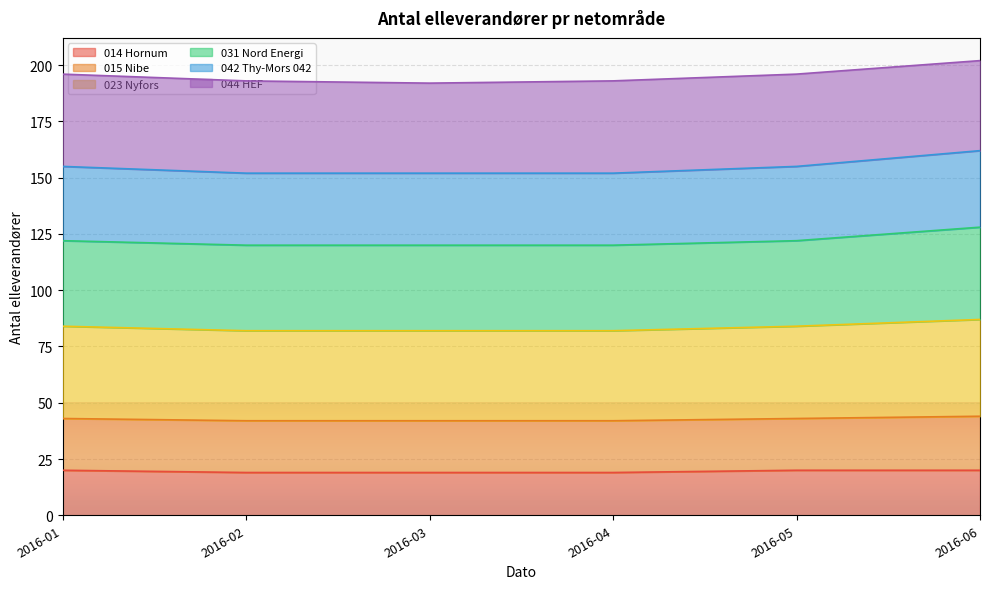

What is the lowest value of the 014 Hornum series?

19